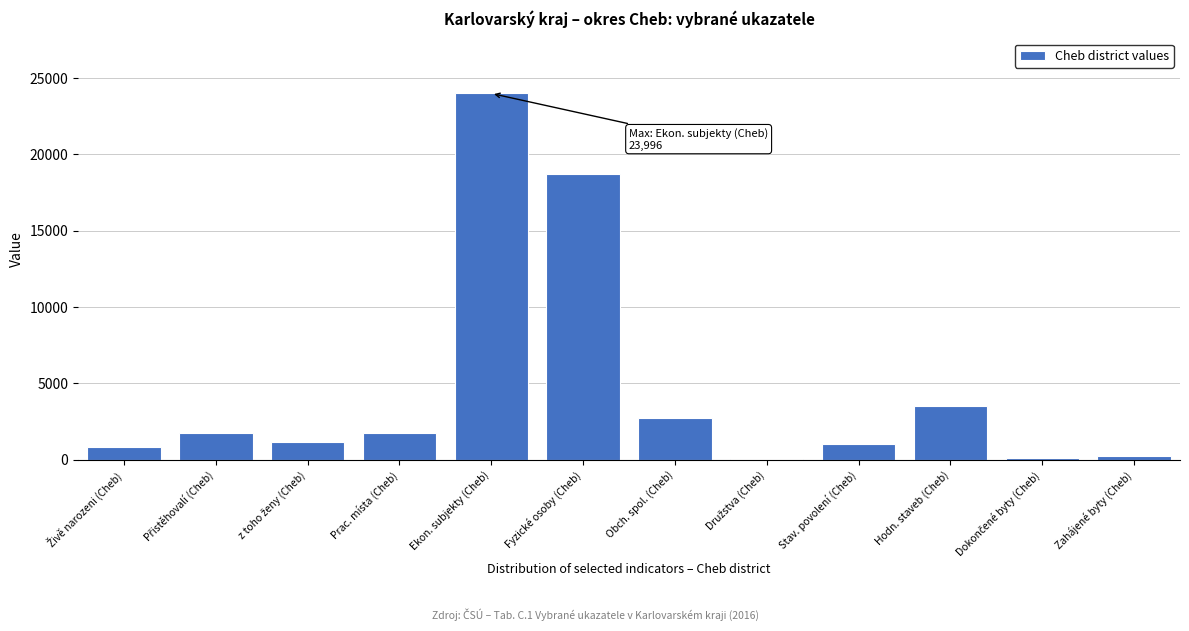

Which label corresponds to the largest value in the chart?

Ekon. subjekty (Cheb)